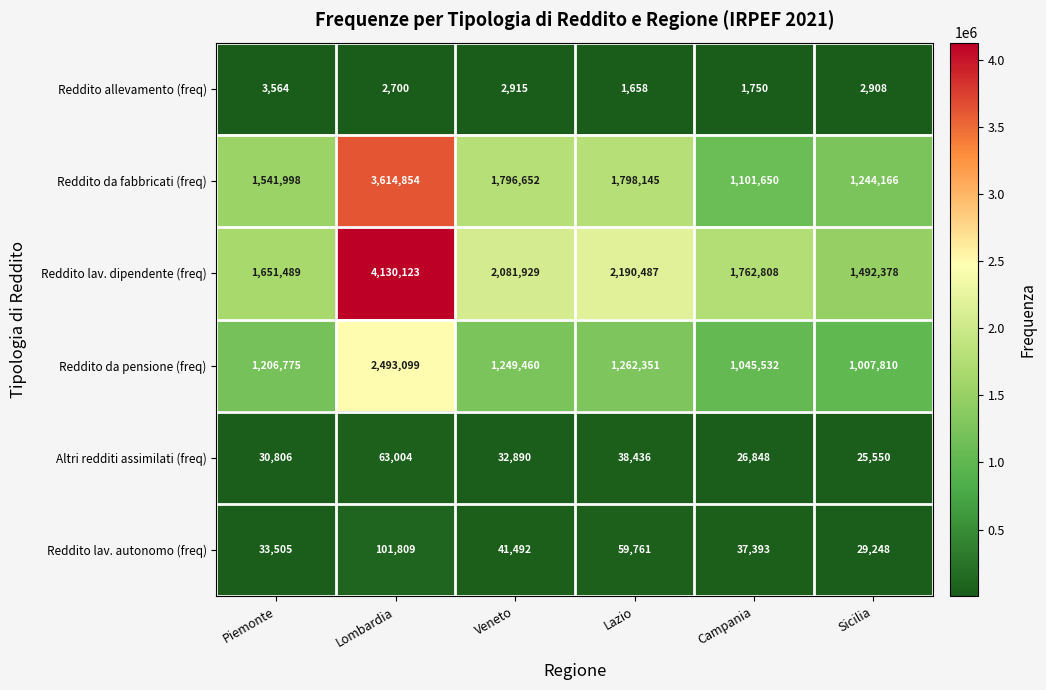

What is the difference between the maximum and minimum values in the Reddito allevamento (freq) series?

1906